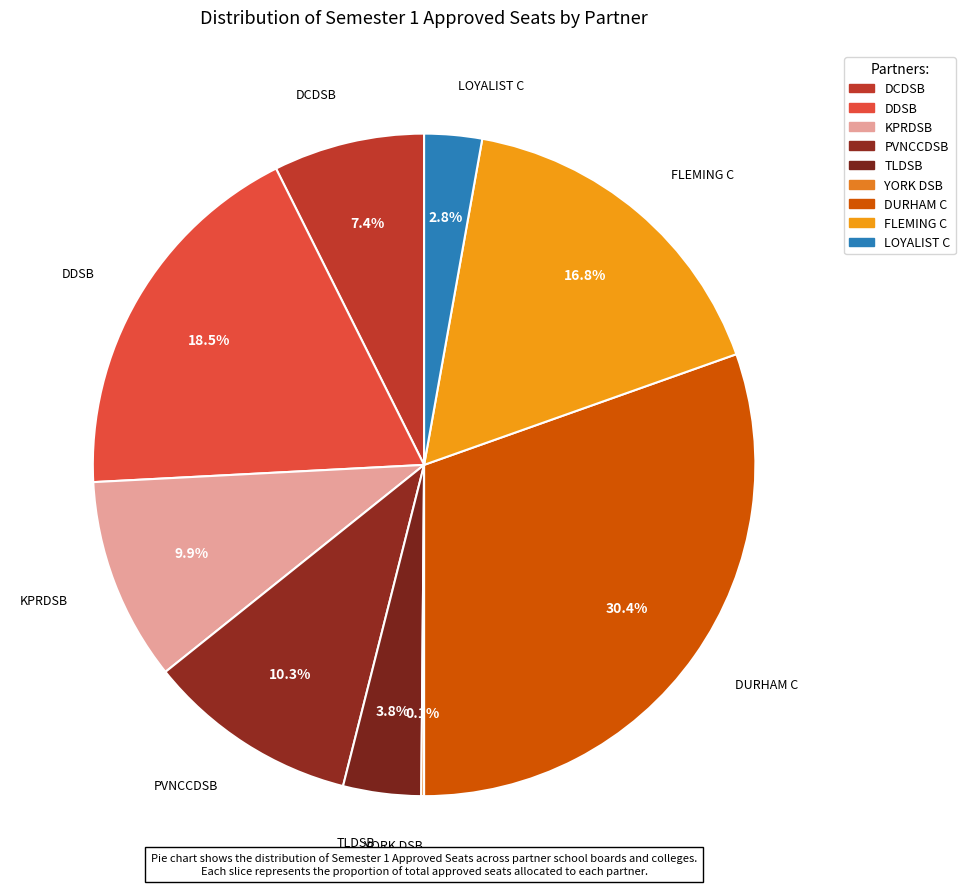

Approximately how many times larger is the value at PVNCCDSB compared to DCDSB?

1.4